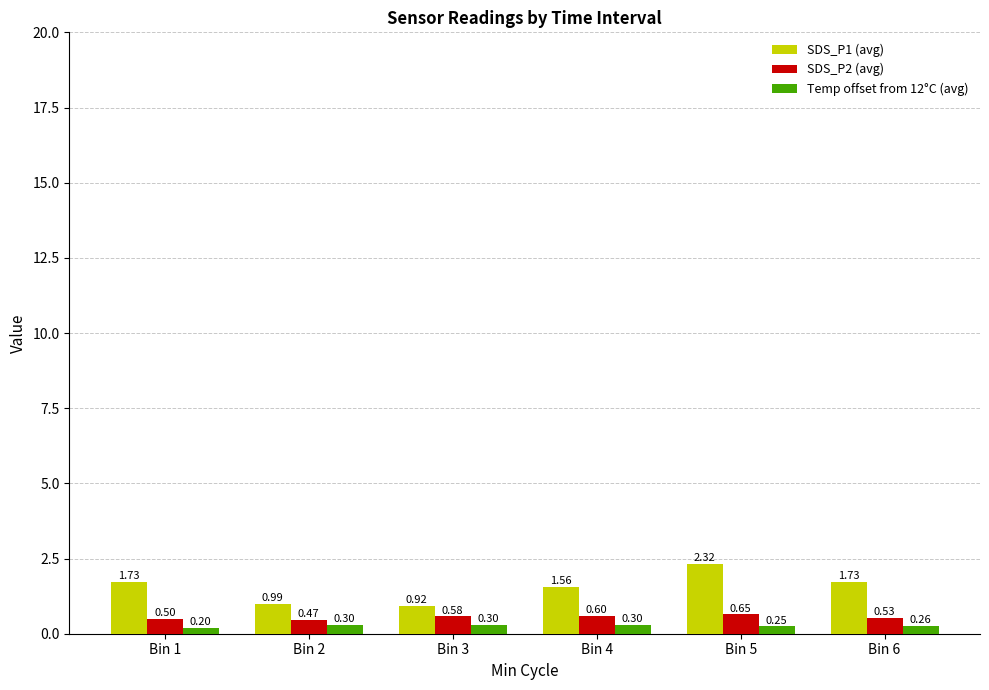

Rank the series at Bin 2 from lowest to highest value.

Temp offset from 12°C (avg), SDS_P2 (avg), SDS_P1 (avg)